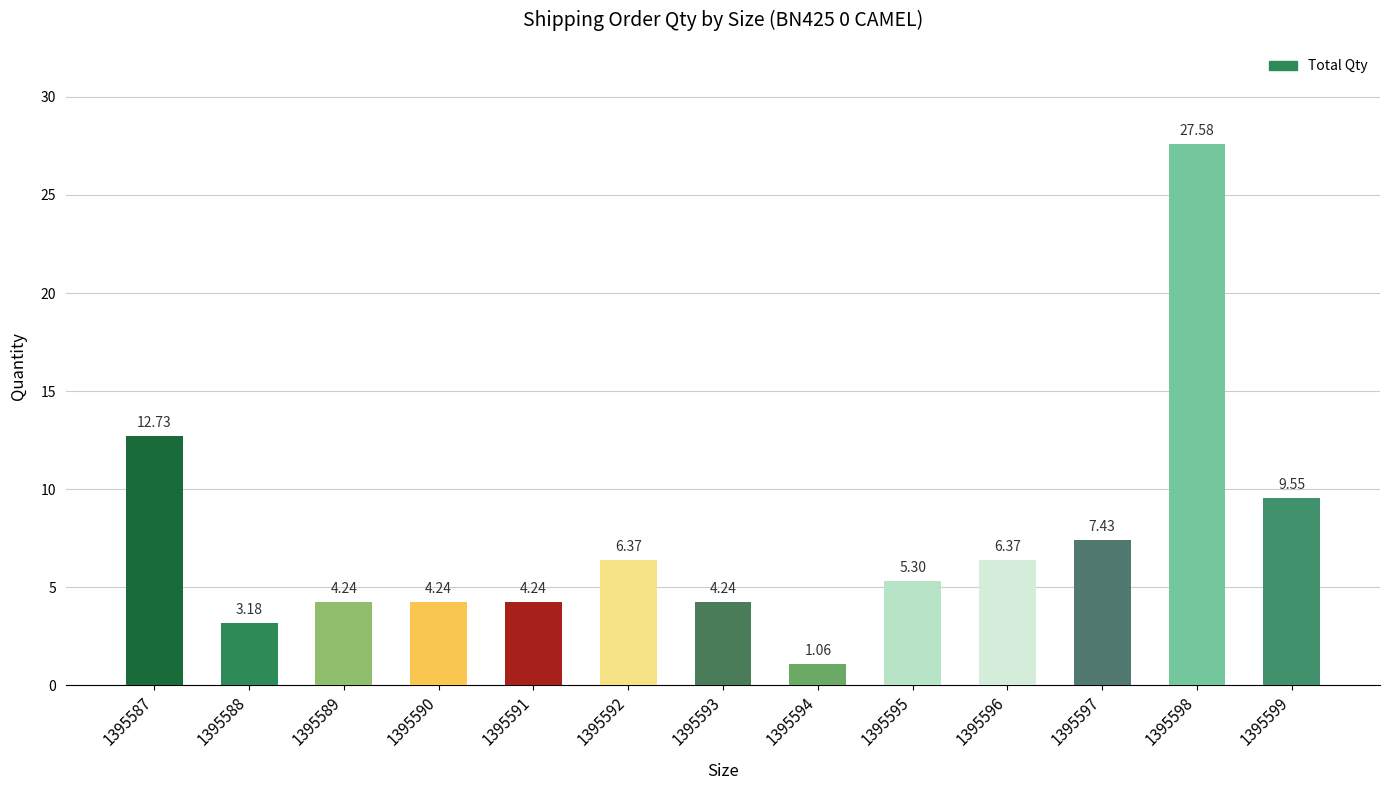

Approximately how many times larger is the value at 1395596 compared to 1395587?

0.5